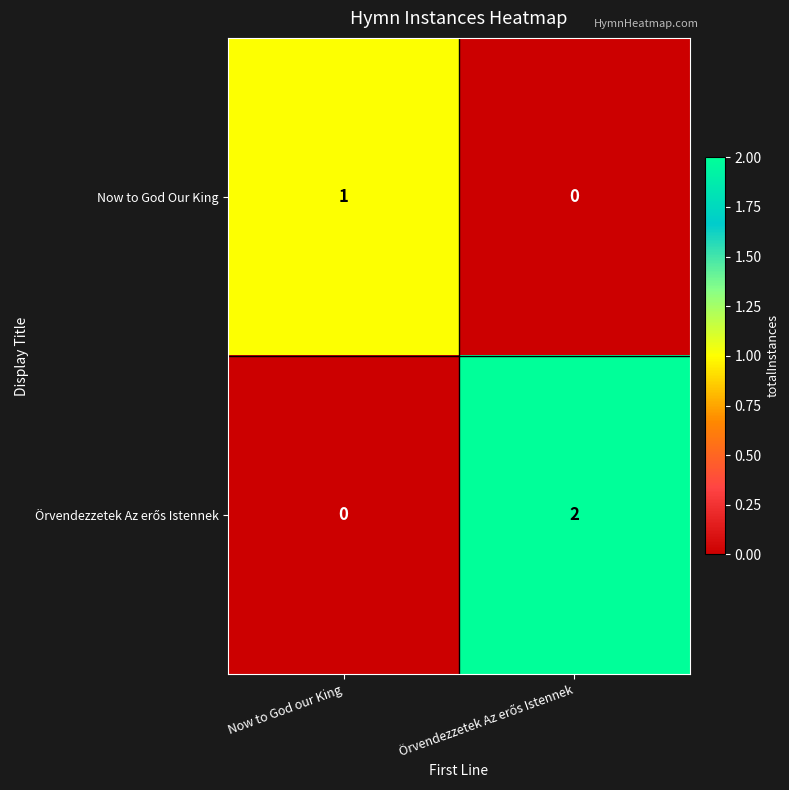

True or false: Now to God Our King has a value of 1 at Now to God our King.

True